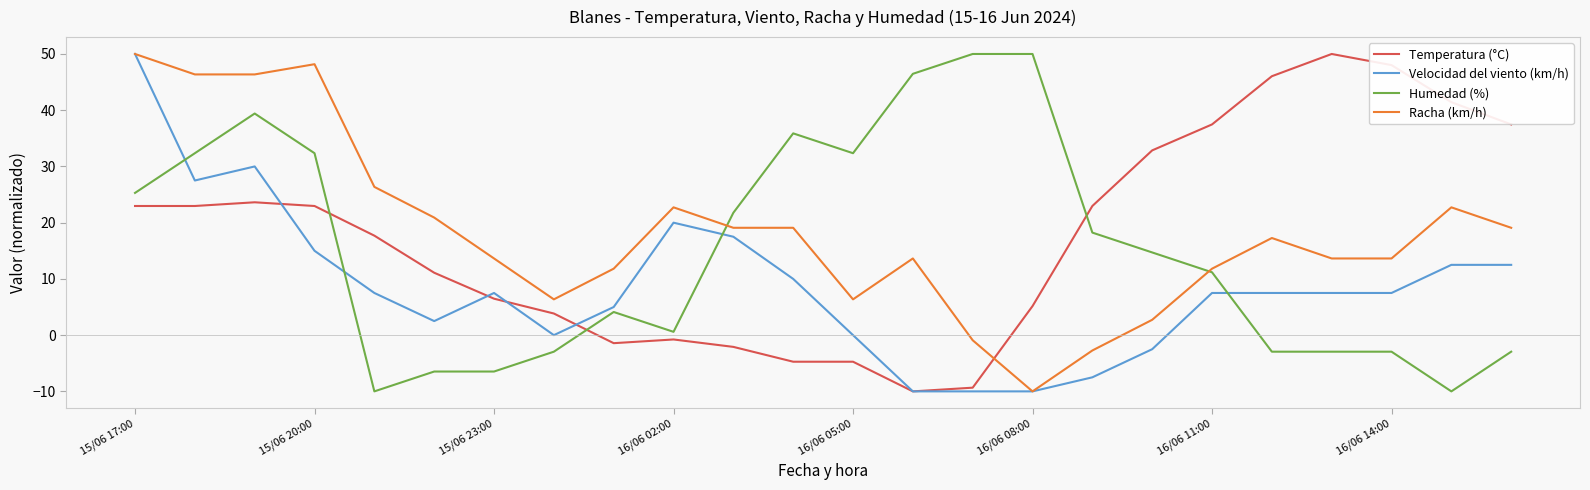

Reading left to right, transcribe all the data shown in this chart.

Temperatura (°C): 23.0	23.0	23.6	23.0	17.7	11.1	6.5	3.8	-1.4	-0.8	-2.1	-4.7	-4.7	-10.0	-9.3	5.2	23.0	32.9	37.5	46.0	50.0	48.0	41.4	37.5
Velocidad del viento (km/h): 50.0	27.5	30.0	15.0	7.5	2.5	7.5	0.0	5.0	20.0	17.5	10.0	0.0	-10.0	-10.0	-10.0	-7.5	-2.5	7.5	7.5	7.5	7.5	12.5	12.5
Humedad (%): 25.3	32.4	39.4	32.4	-10.0	-6.5	-6.5	-2.9	4.1	0.6	21.8	35.9	32.4	46.5	50.0	50.0	18.2	14.7	11.2	-2.9	-2.9	-2.9	-10.0	-2.9
Racha (km/h): 50.0	46.4	46.4	48.2	26.4	20.9	13.6	6.4	11.8	22.7	19.1	19.1	6.4	13.6	-0.9	-10.0	-2.7	2.7	11.8	17.3	13.6	13.6	22.7	19.1